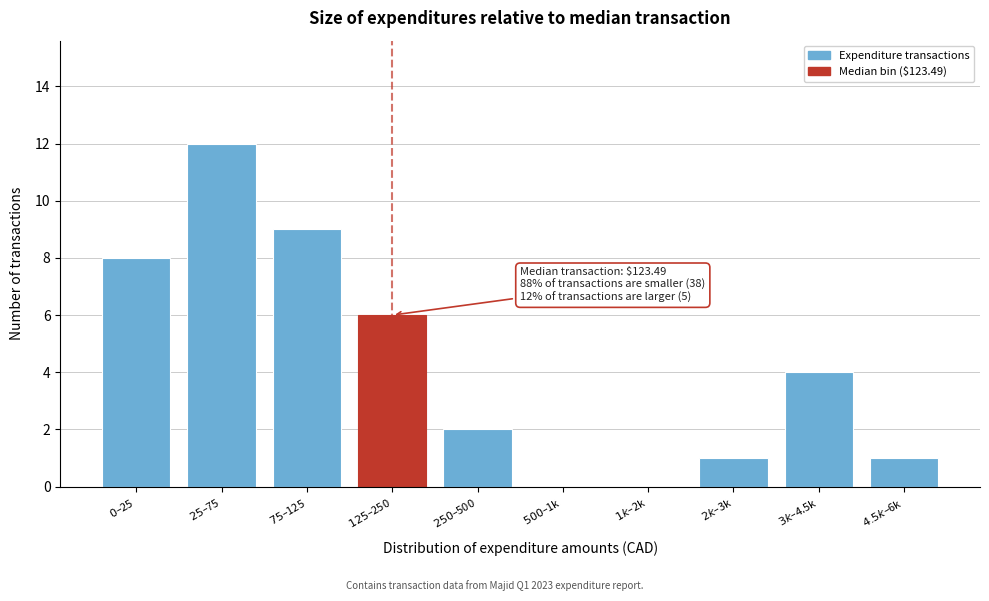

What is the sum of all values?

43